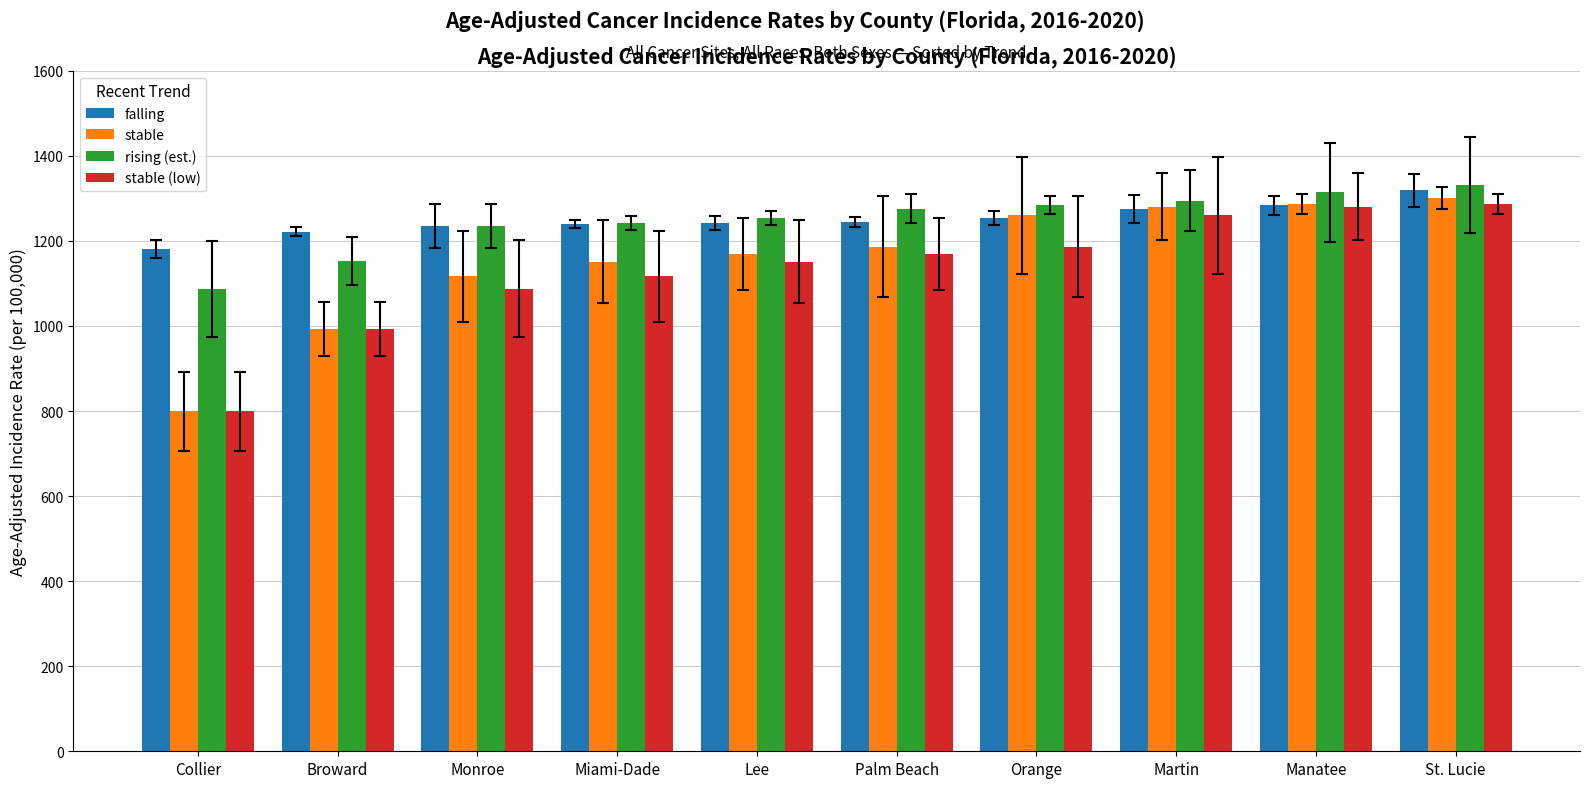

Is it true that stable equals 1117.0 at Monroe?

True